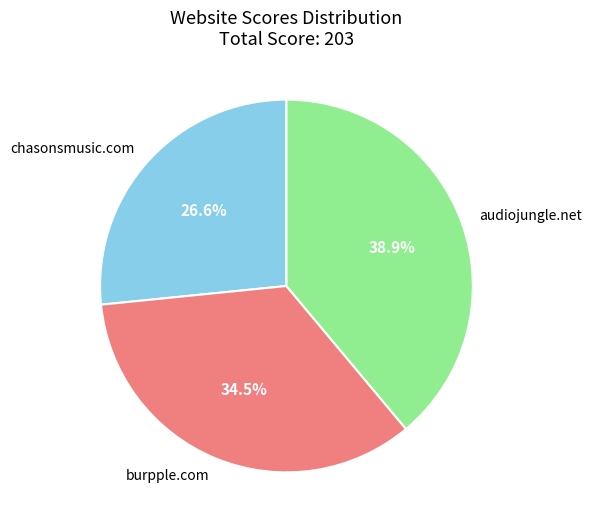

To the nearest percent, what is the difference between the largest and smallest slice percentages?

12%